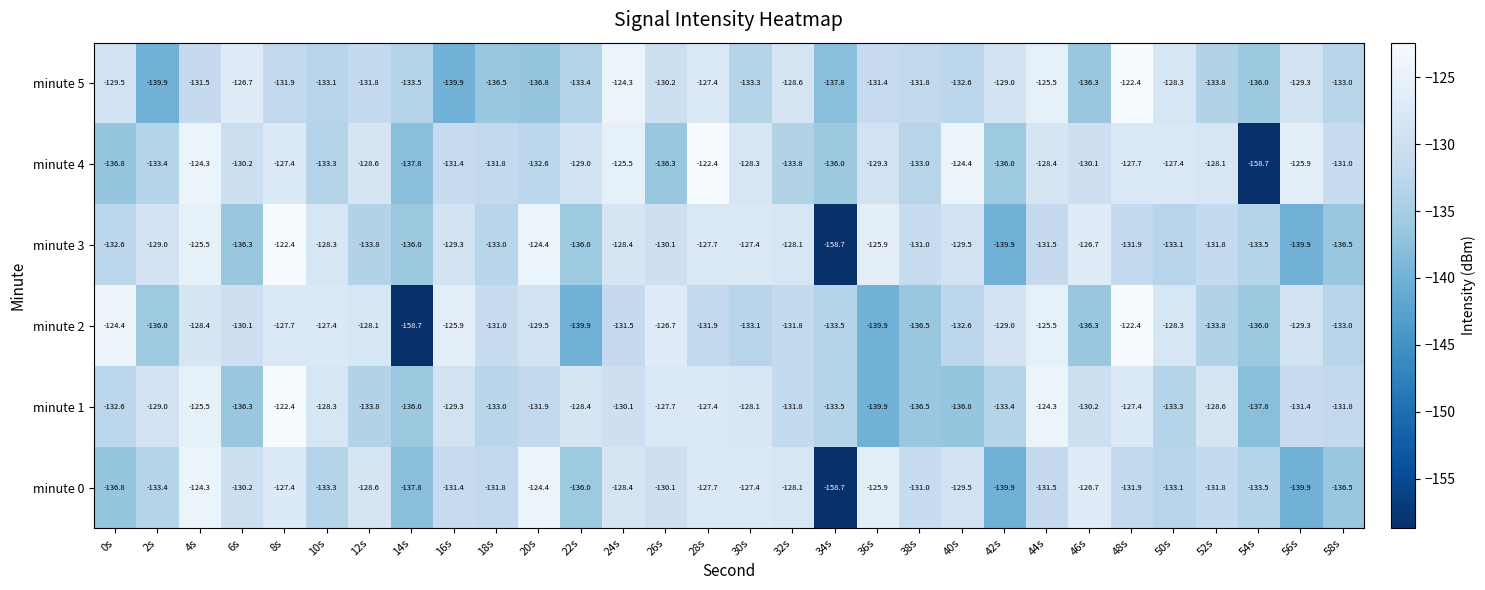

What is the maximum value for minute 2?

-122.4